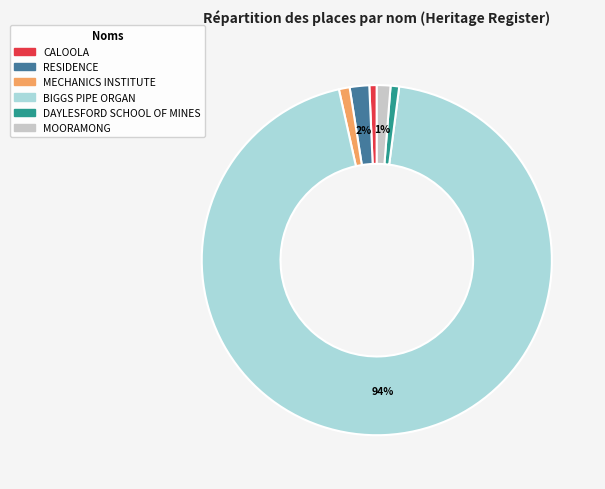

What percentage is the MOORAMONG slice, to the nearest percent?

1%